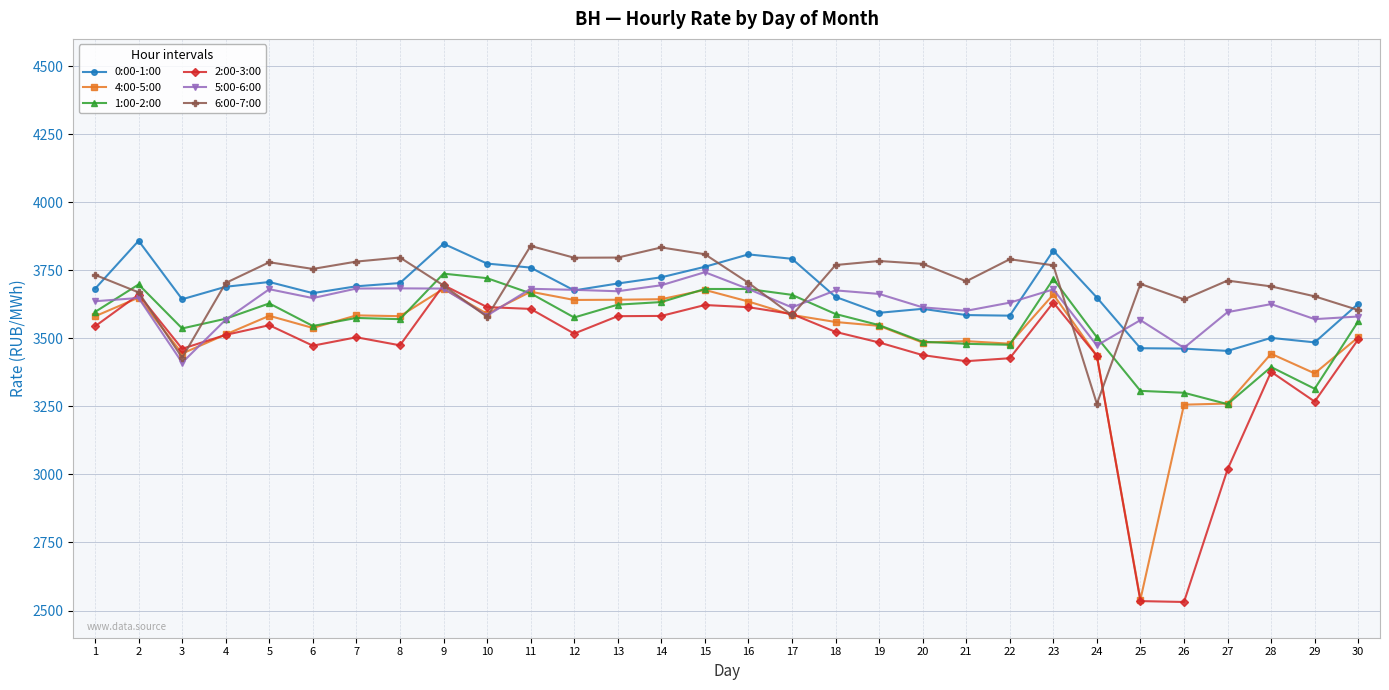

What is the maximum value shown in the chart?

3858.2